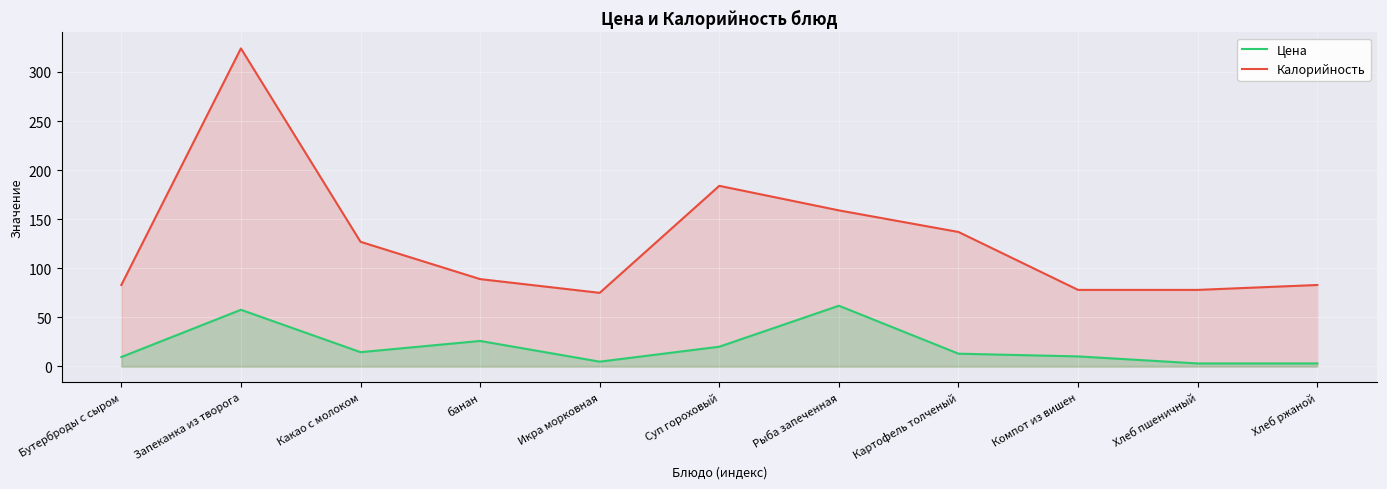

In Калорийность, how many points are lower than both neighbors (excluding endpoints)?

1